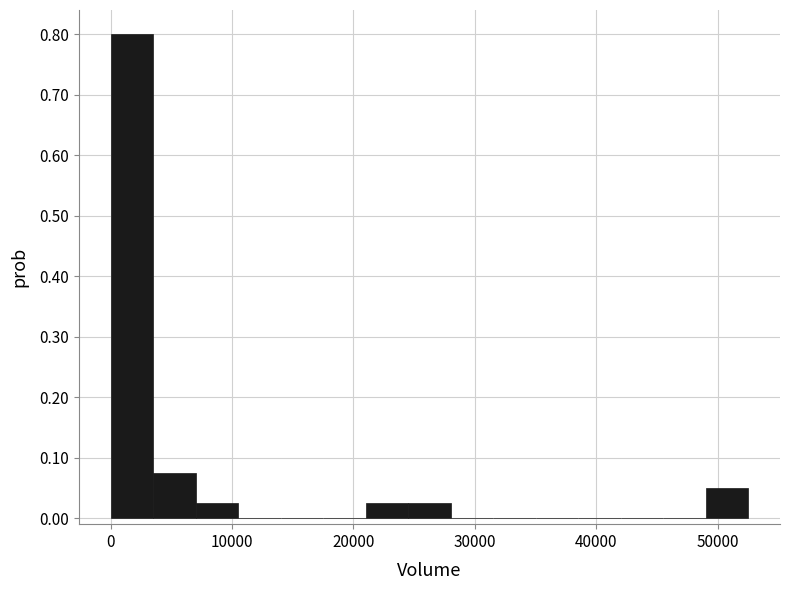

Read against the x-axis, roughly where is the centre of the tallest bar?

2000